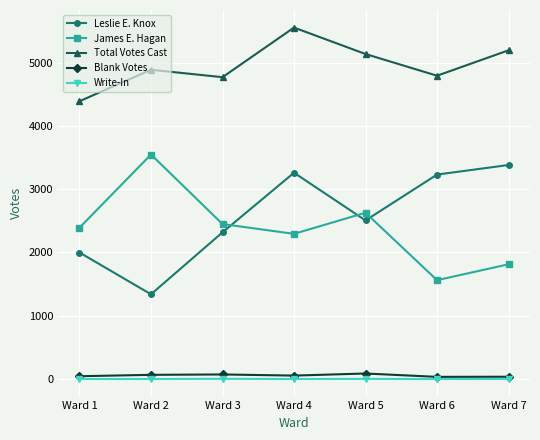

Is this an area chart (filled region under the line)?

No